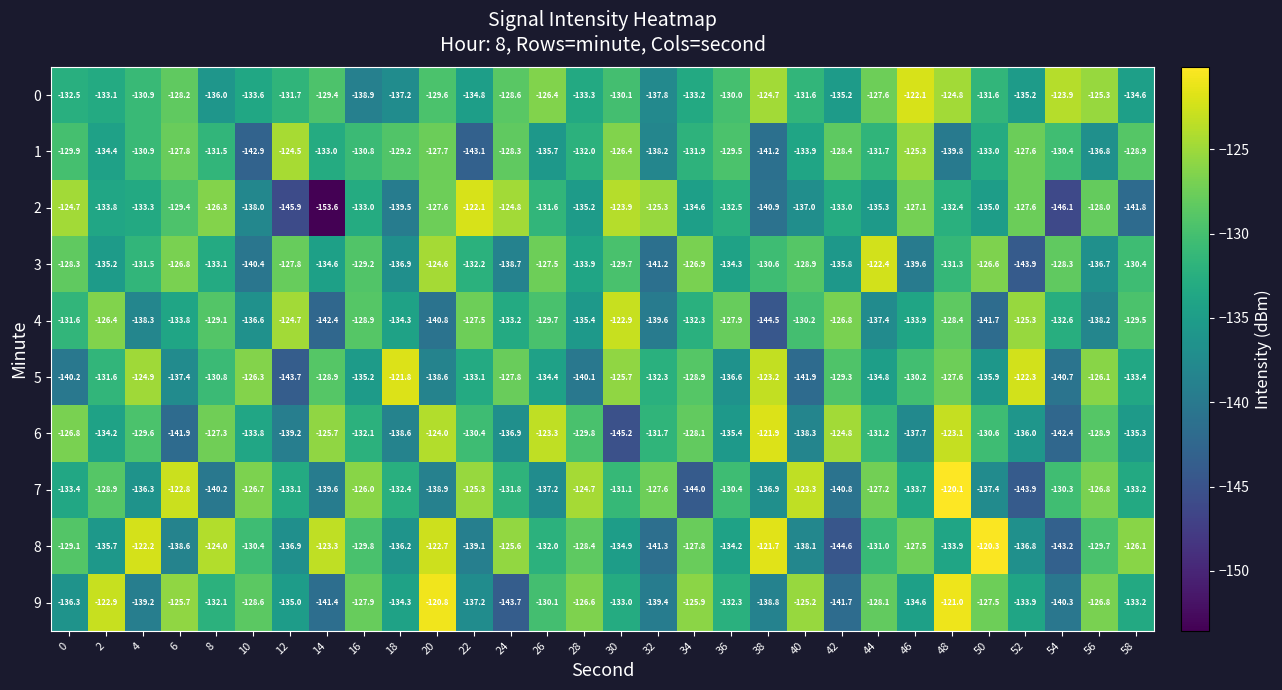

What is the difference between the highest and lowest values at 16?

12.9